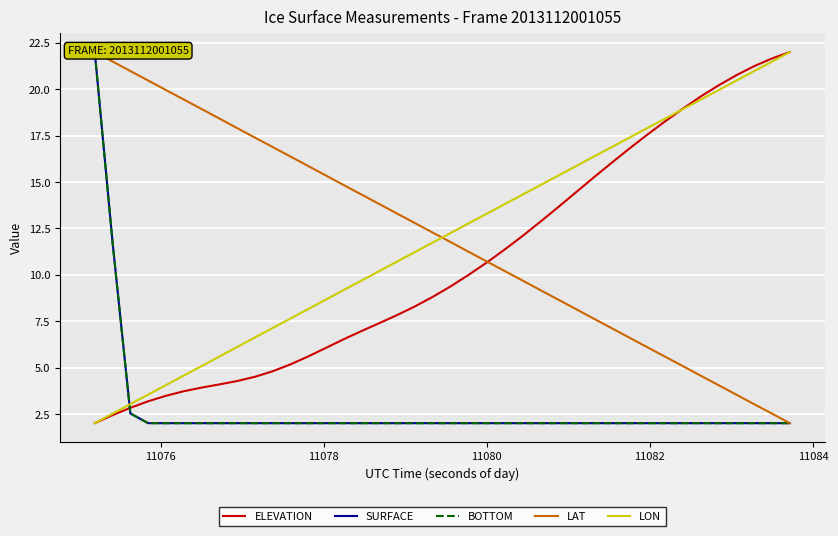

What is the average value of the ELEVATION series?

10.6